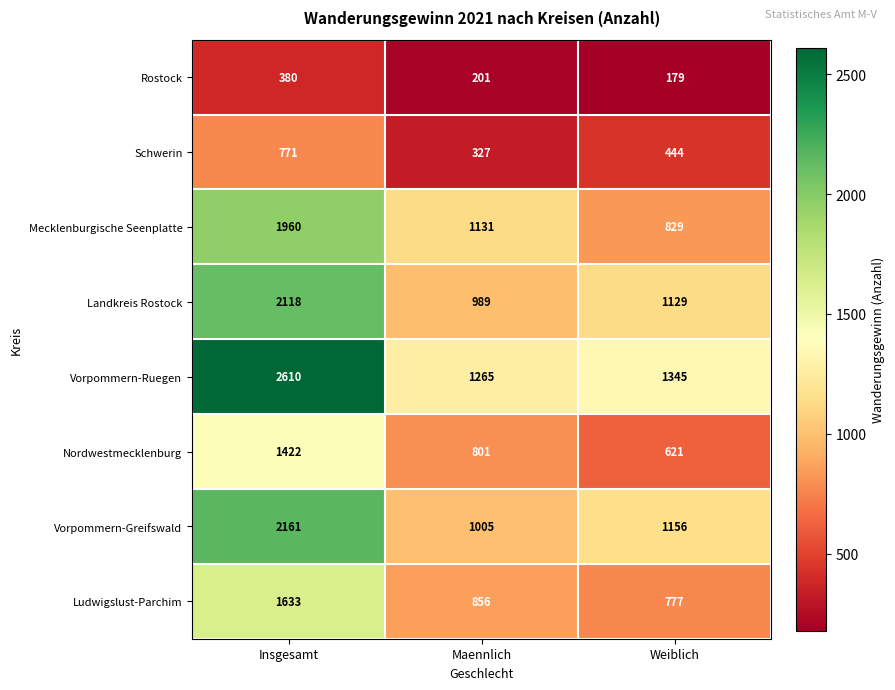

What is the sum of the Nordwestmecklenburg values at Insgesamt and Maennlich?

2223